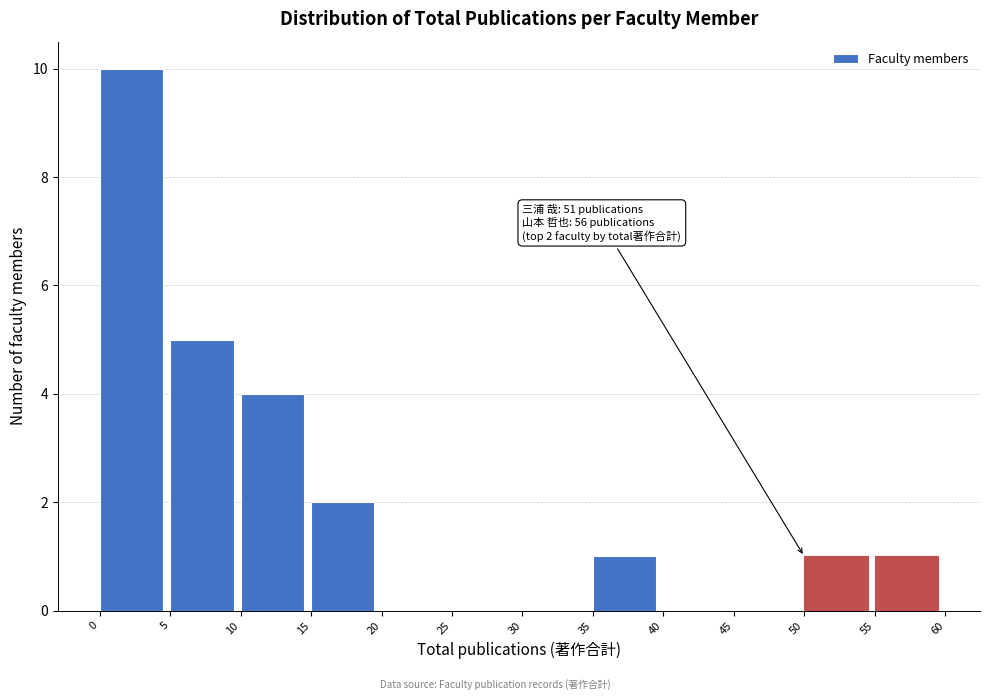

Over which range of the x-axis is the bar tallest?

0 to 5